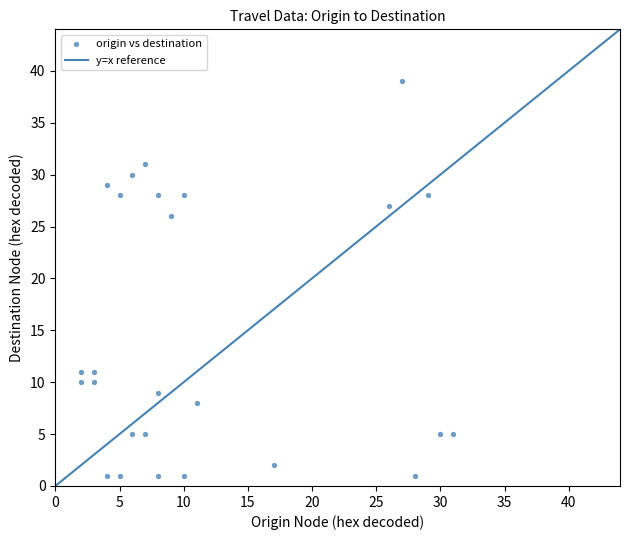

What Y value in the scatter plot is closest to 20?

26